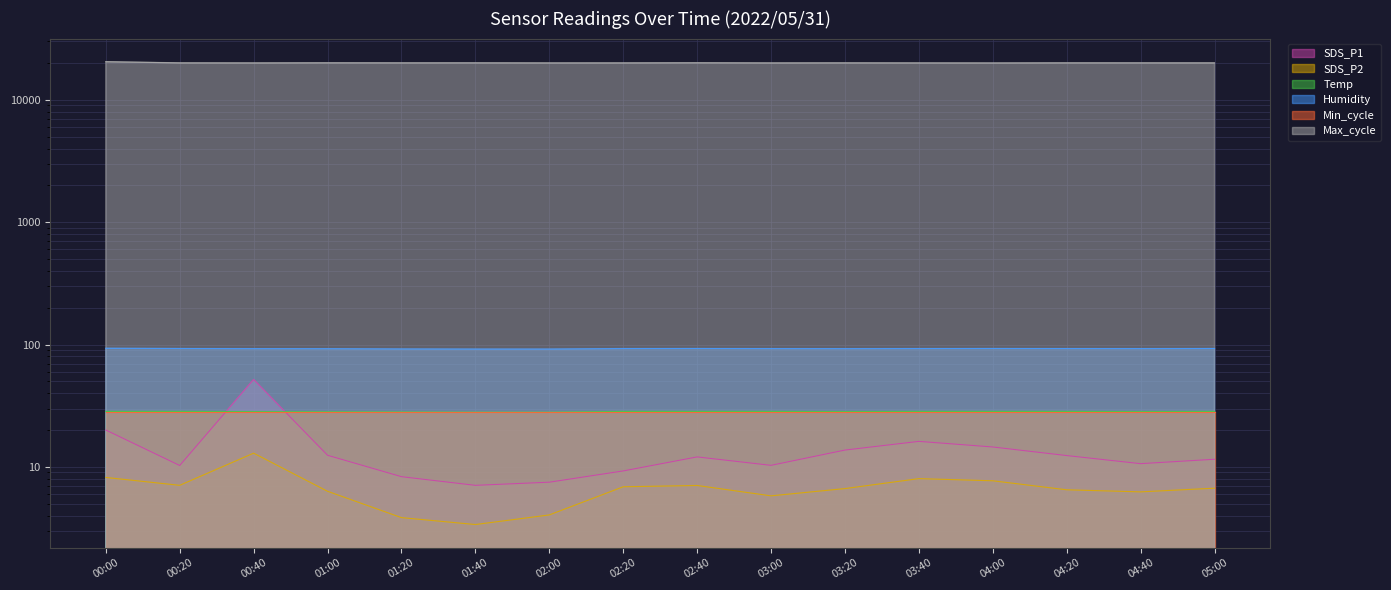

The value of SDS_P1 at 00:40 is 51.8. True or false?

True